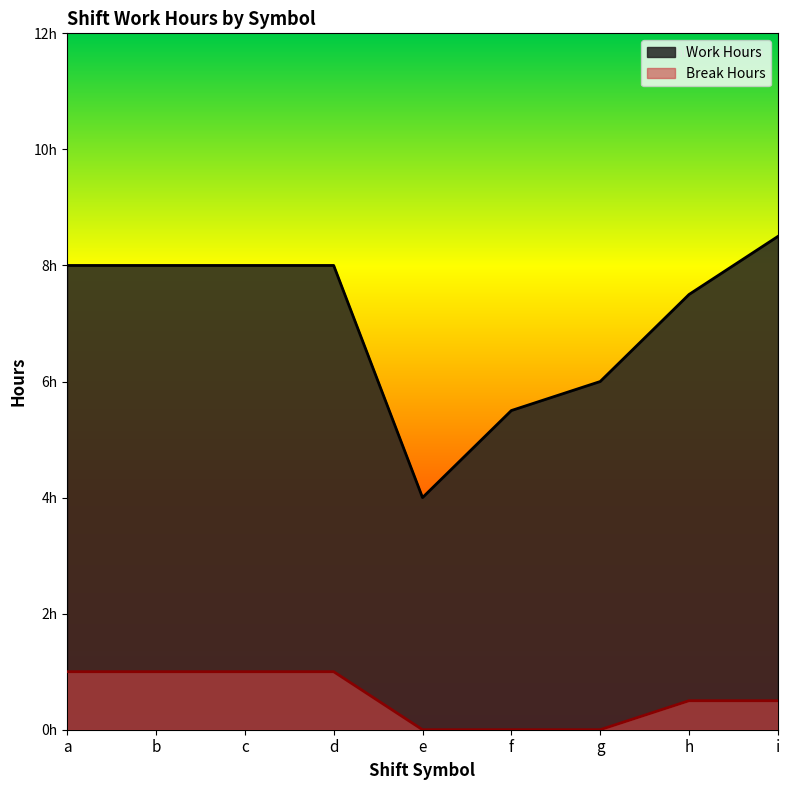

Which series has the largest total across all categories?

Work Hours